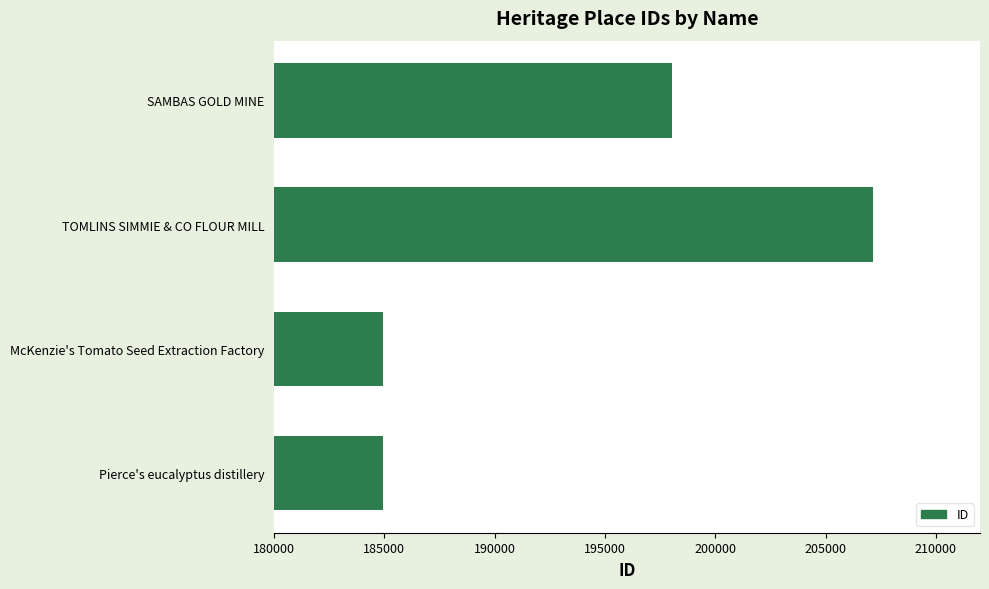

The value at McKenzie's Tomato Seed Extraction Factory is 69381. True or false?

False